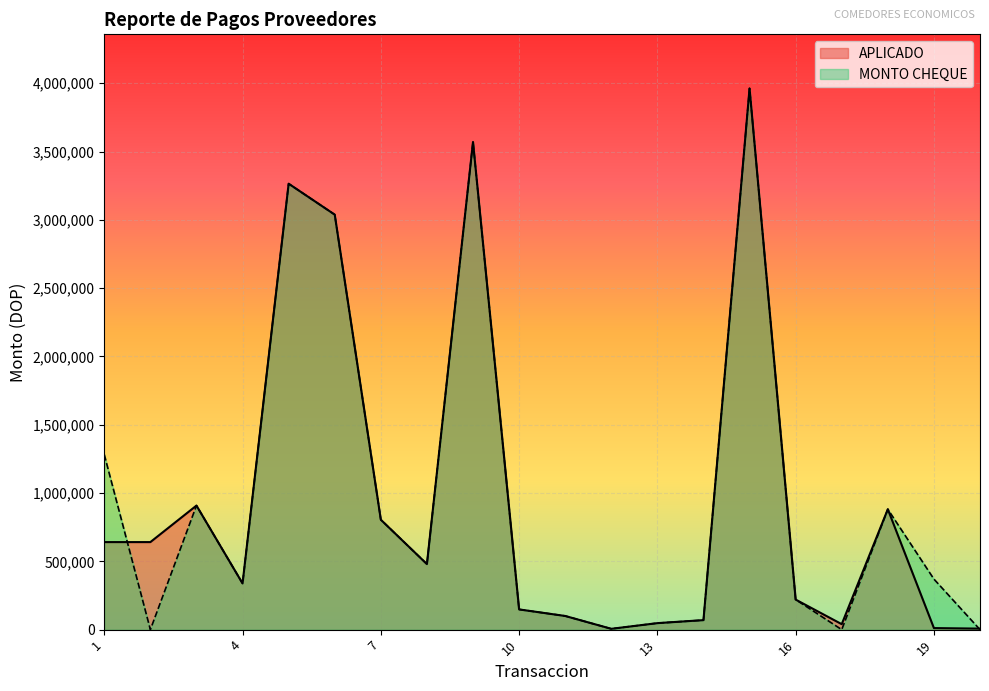

What is the value of the MONTO CHEQUE point at the 1st from the left?

1281600.0